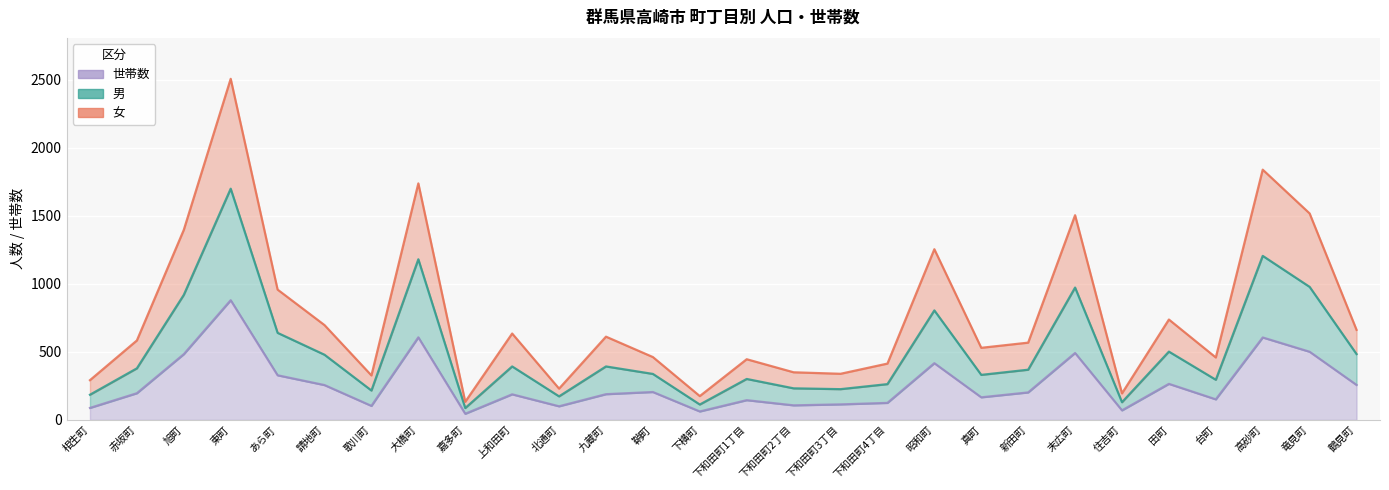

What is the spread (max minus min) of values at 末広町?

1013